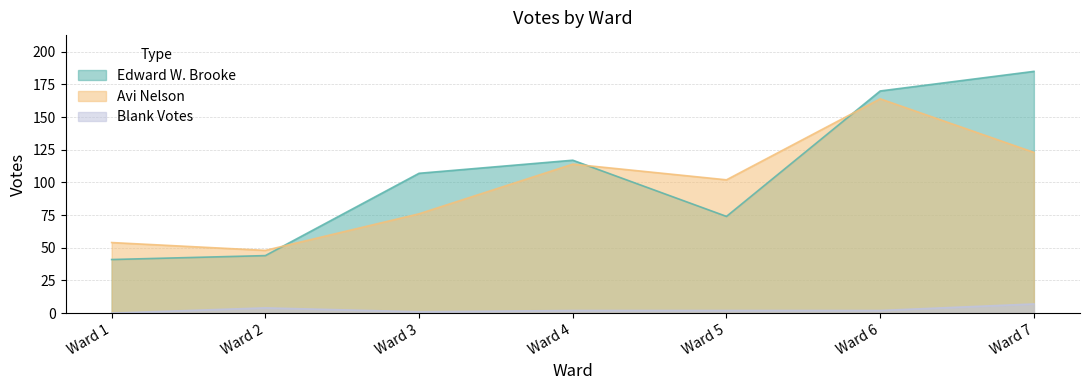

Reading left to right, list all the values displayed in this chart.

Edward W. Brooke: 41	44	107	117	74	170	185
Avi Nelson: 54	48	76	114	102	164	123
Blank Votes: 0	4	1	2	2	2	7